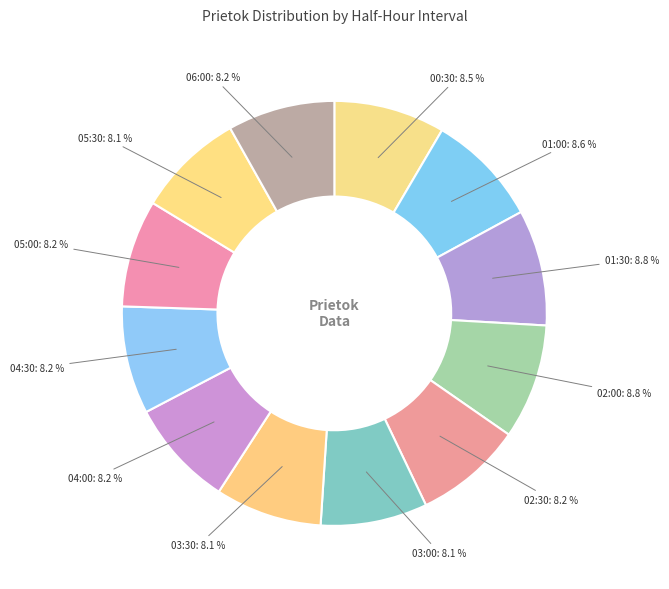

Is it true that 00:30 is 1% of the pie?

False